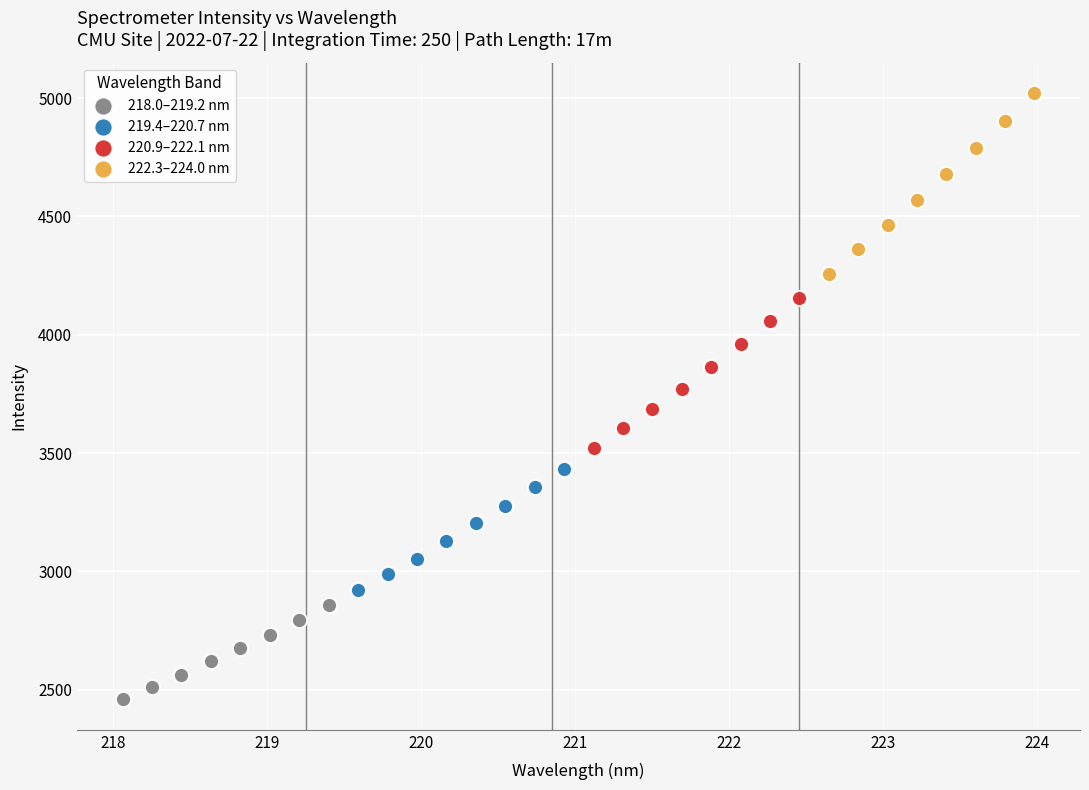

Which series has the widest spread of Y values?

222.3–224.0 nm